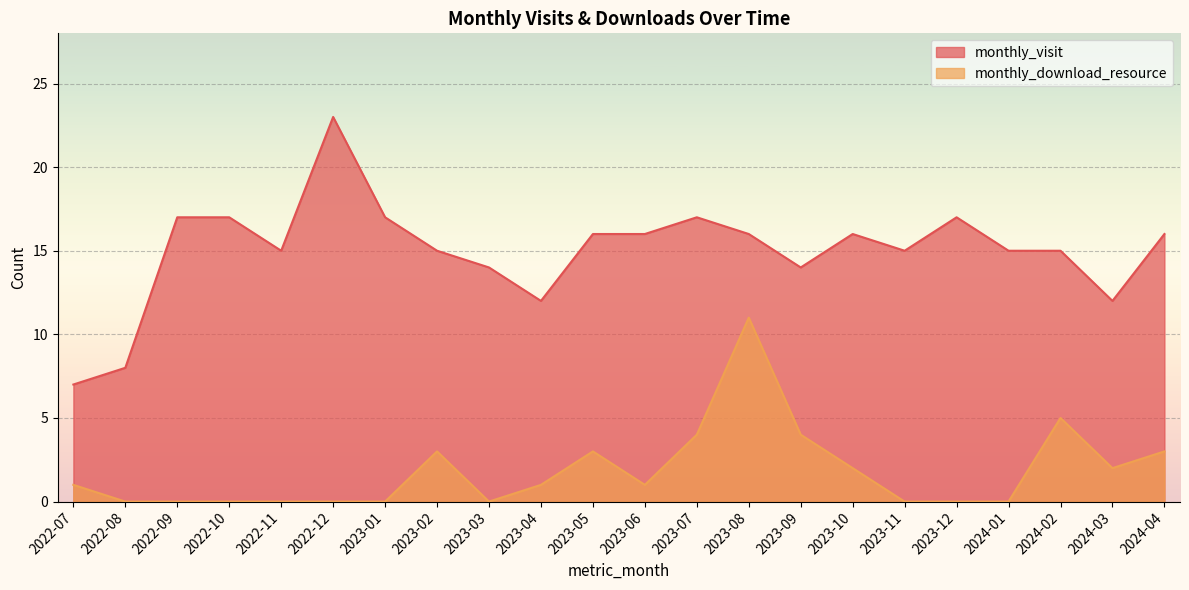

Where is the first local maximum for monthly_visit?

2022-12